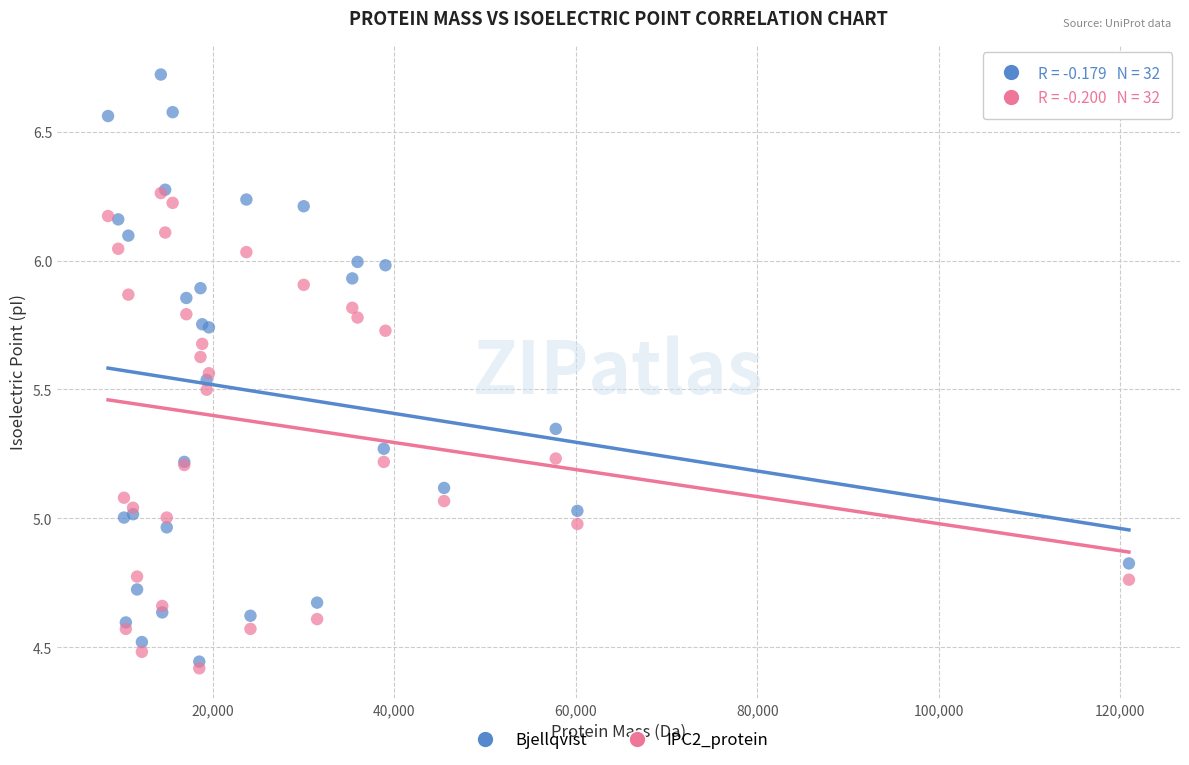

Which series has the largest Y range (max minus min)?

Bjellqvist